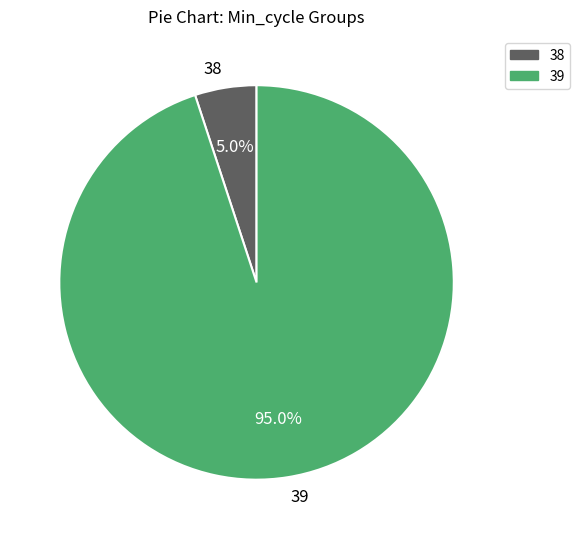

Is it true that 39 is 1% of the pie?

False